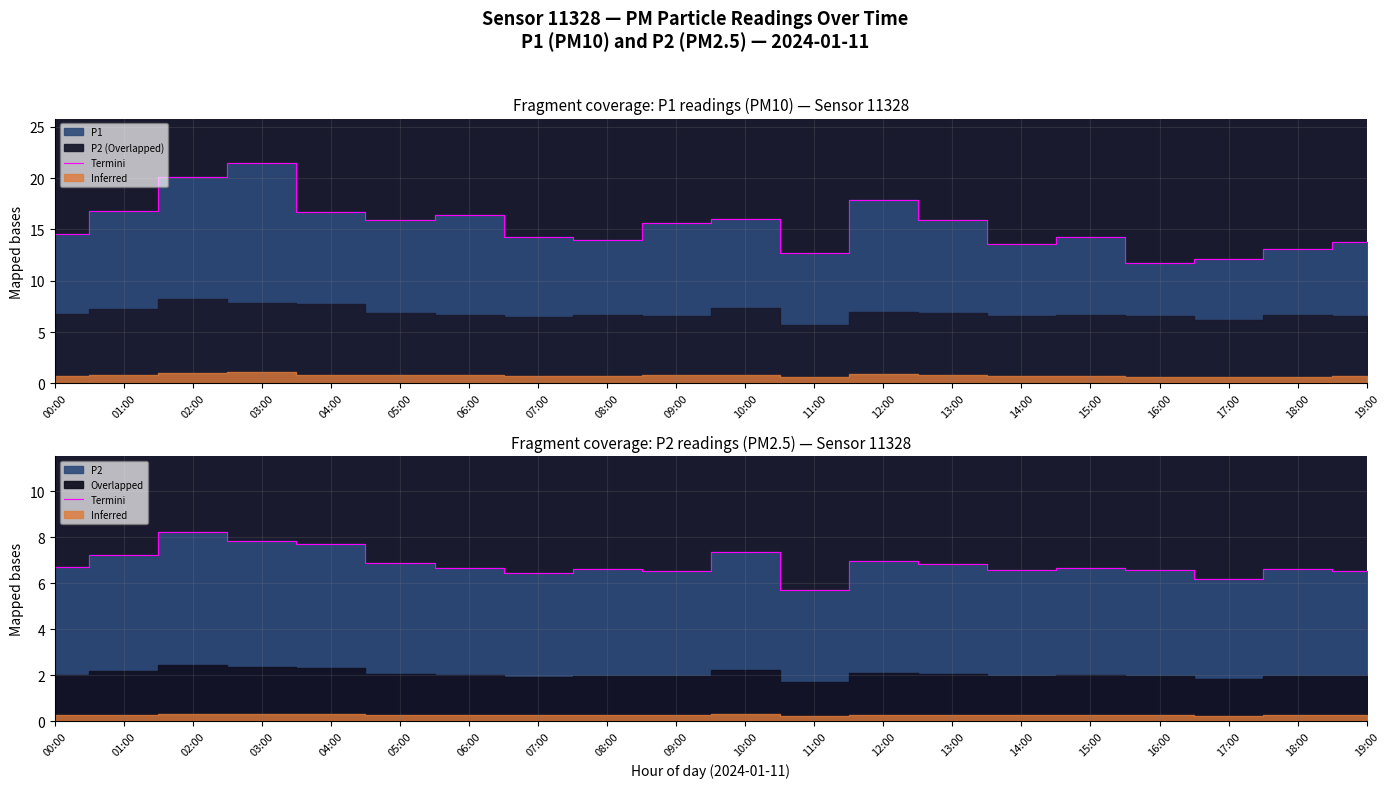

True or false: the data shows 7.7 at 04:00.

True